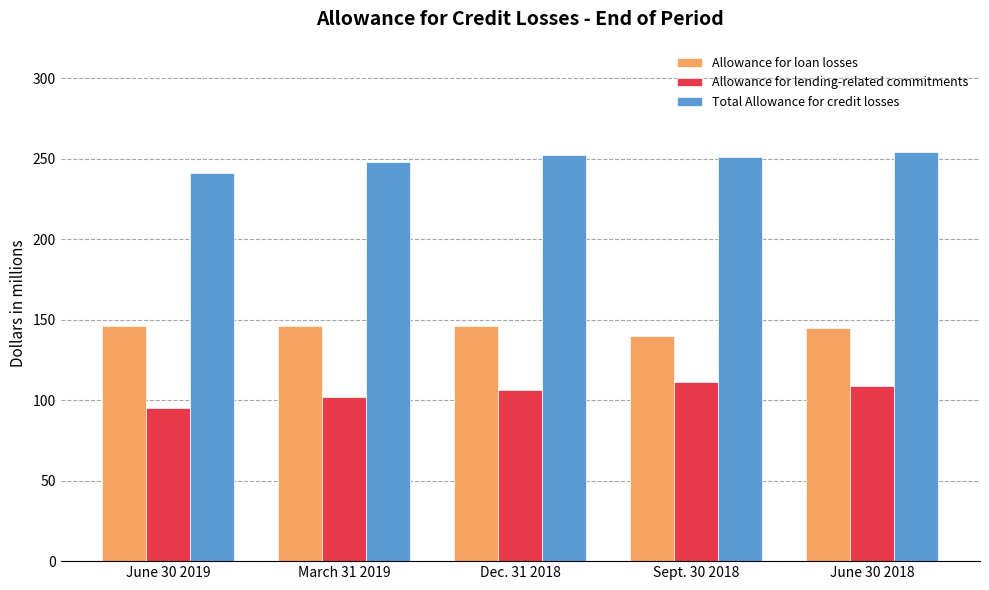

At how many categories does at least one series exceed 245?

4